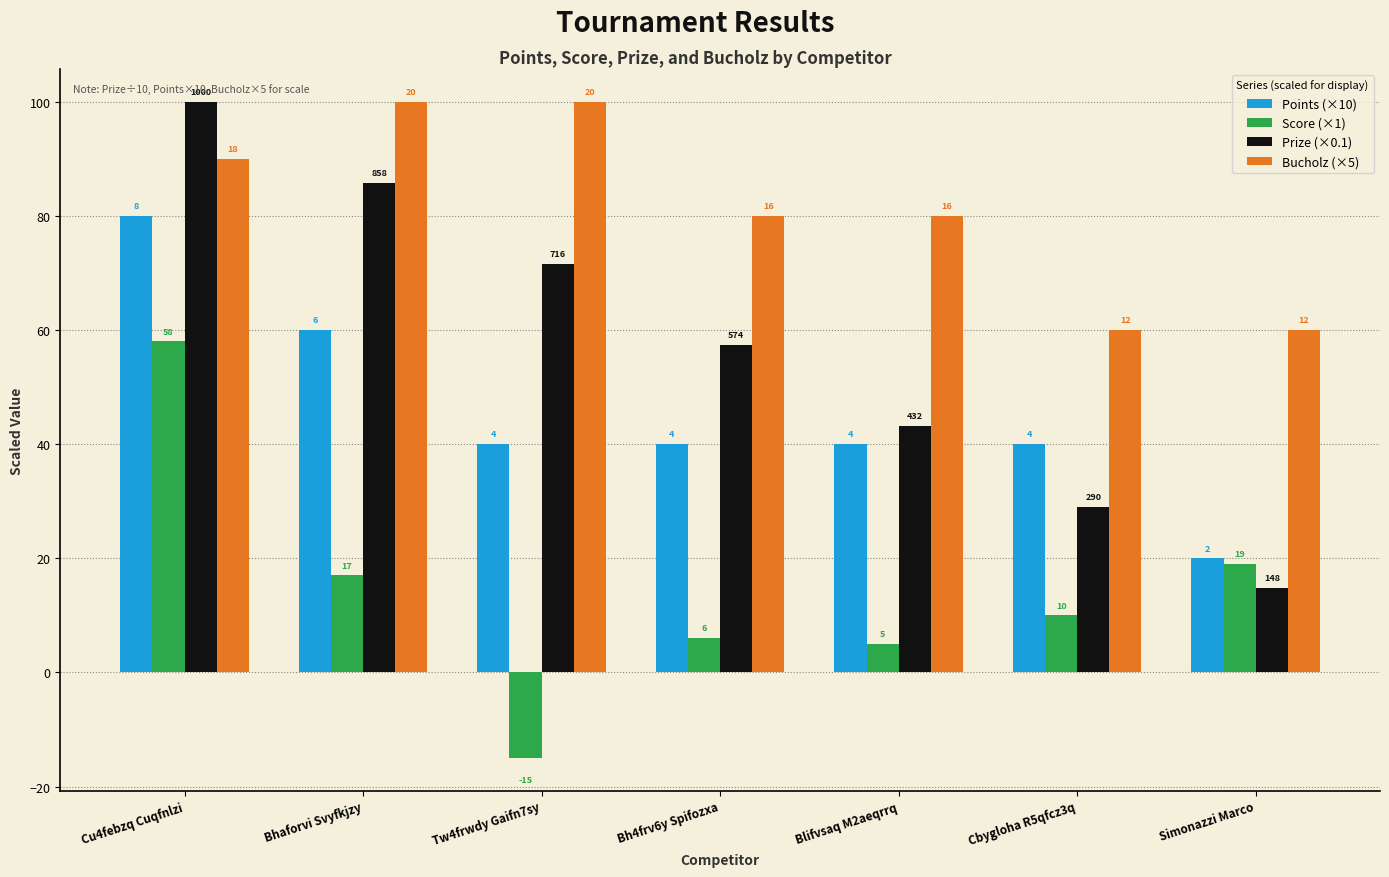

What are all the series names shown in the legend?

Points (×10), Score (×1), Prize (×0.1), Bucholz (×5)